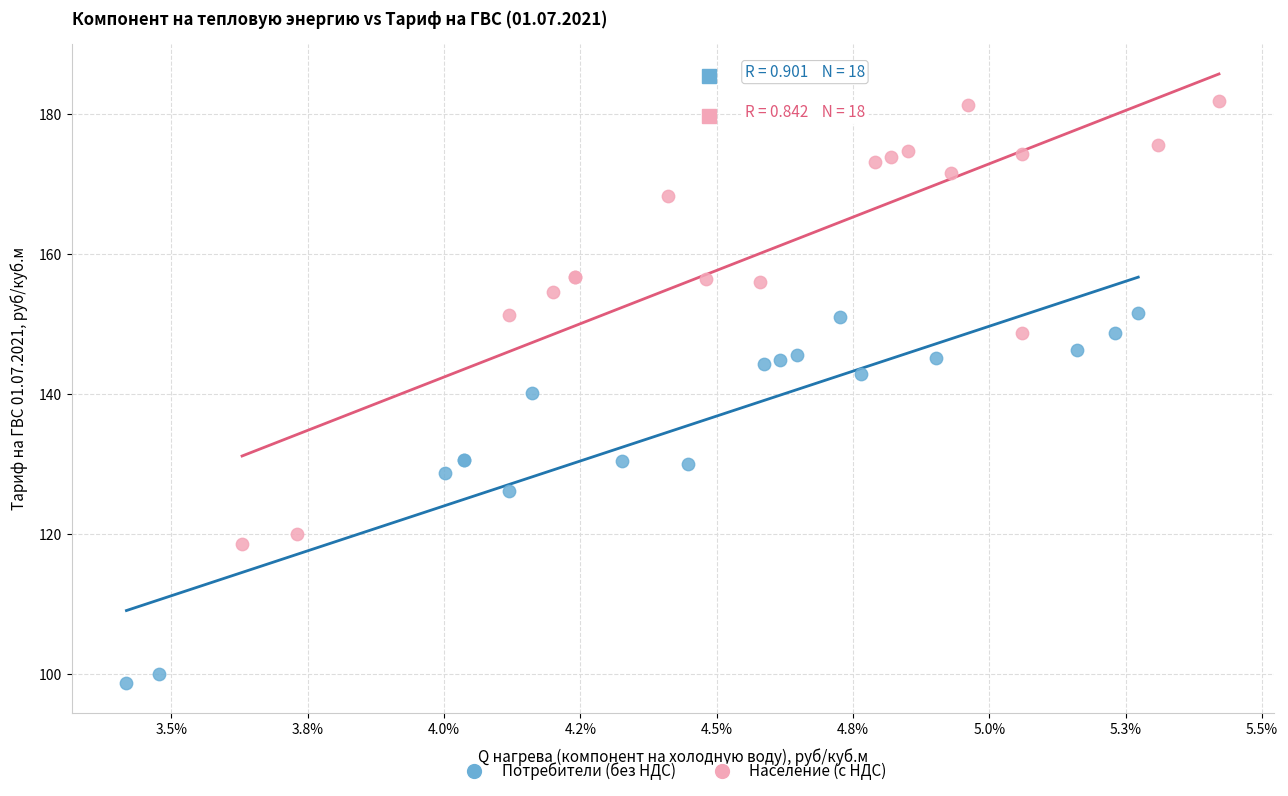

Which series contains the highest Y value?

Население (с НДС)